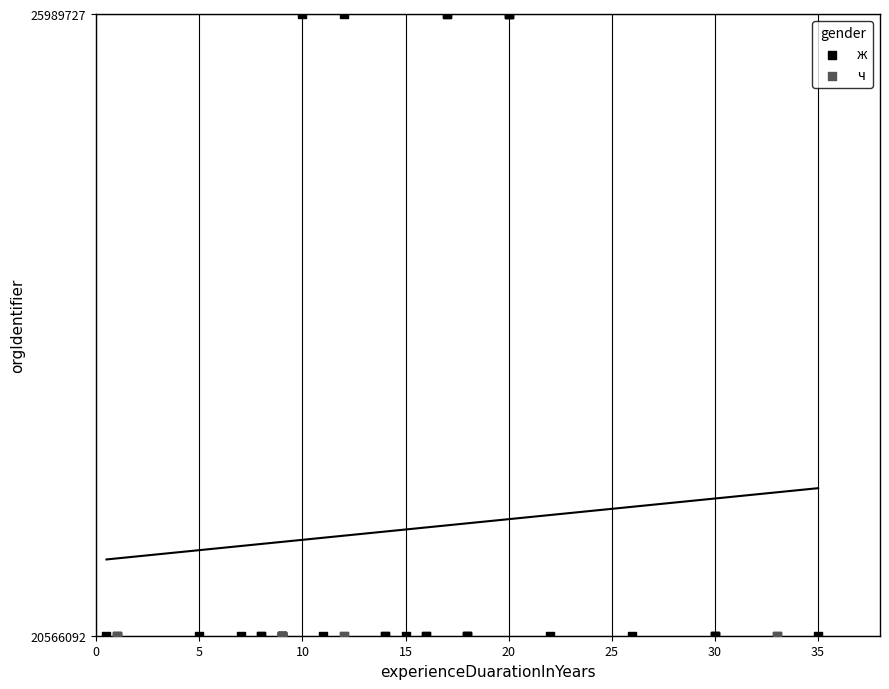

Which series reaches the maximum Y coordinate?

ж